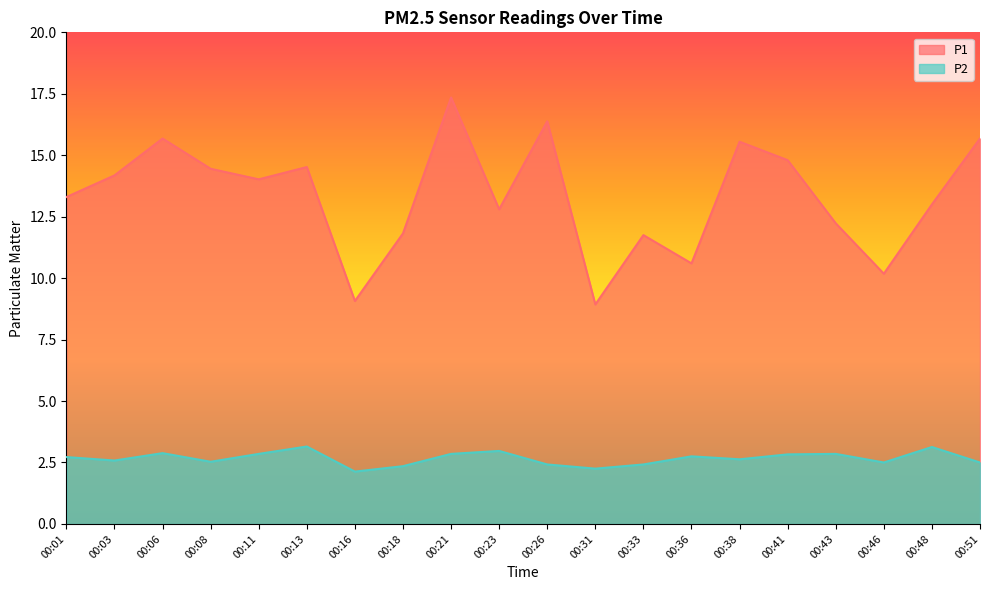

Reading left to right, extract all data points from this chart.

P1: 00:01=13.3	00:03=14.2	00:06=15.7	00:08=14.4	00:11=14.0	00:13=14.5	00:16=9.1	00:18=11.8	00:21=17.4	00:23=12.8	00:26=16.4	00:31=8.9	00:33=11.8	00:36=10.6	00:38=15.6	00:41=14.8	00:43=12.2	00:46=10.2	00:48=13.0	00:51=15.7
P2: 00:01=2.7	00:03=2.6	00:06=2.9	00:08=2.5	00:11=2.9	00:13=3.1	00:16=2.1	00:18=2.4	00:21=2.9	00:23=3.0	00:26=2.4	00:31=2.2	00:33=2.4	00:36=2.8	00:38=2.6	00:41=2.8	00:43=2.9	00:46=2.5	00:48=3.1	00:51=2.5